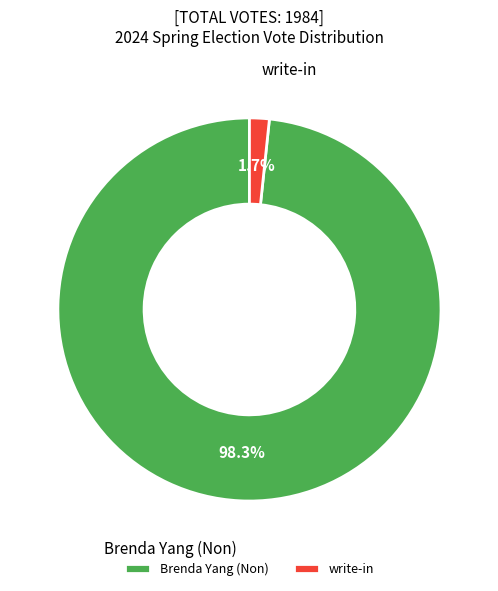

What is the smallest slice in the pie chart?

write-in